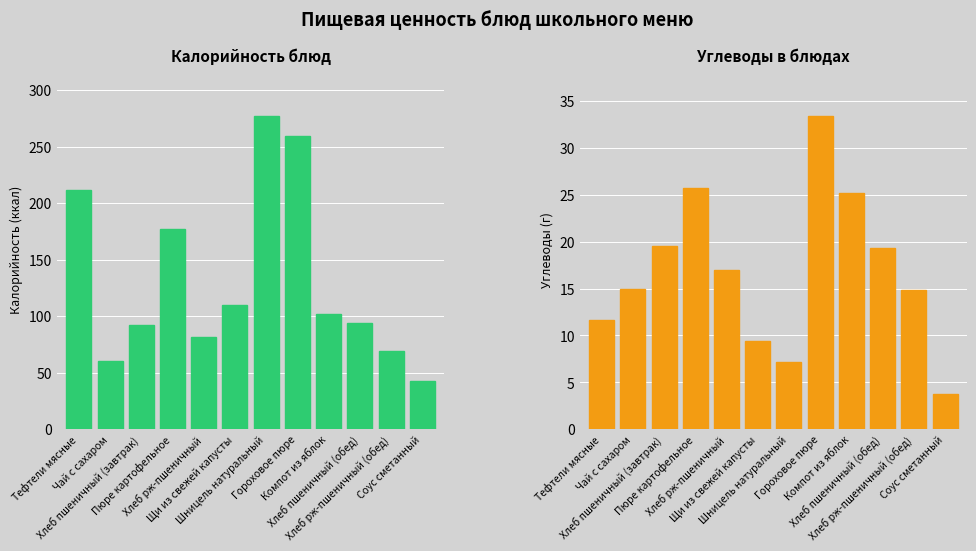

What is the difference between the Калорийность values at Хлеб пшеничный (обед) and Соус сметанный?

50.5